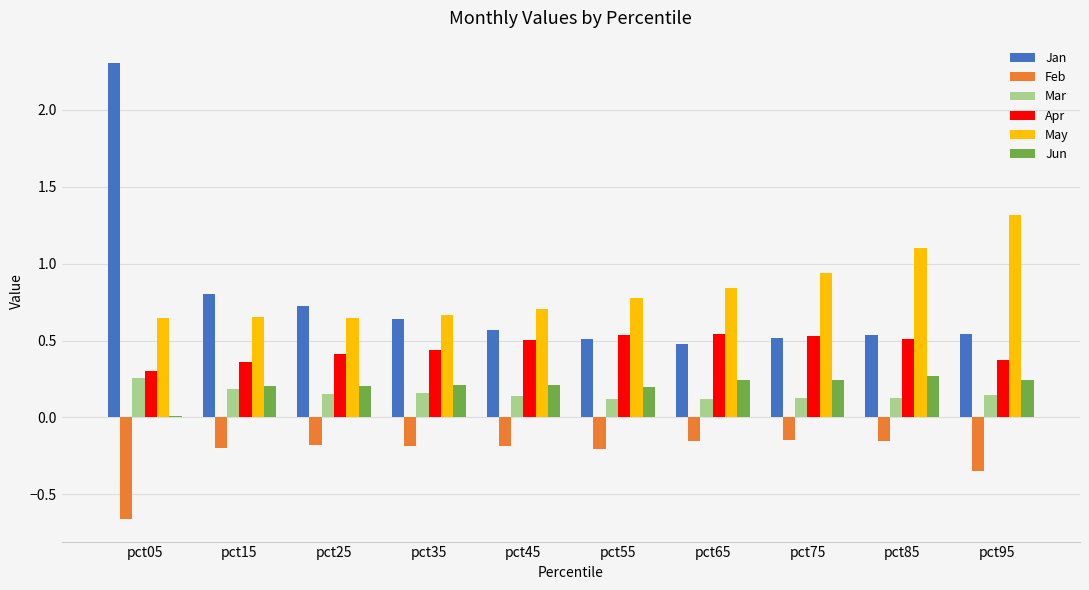

How many groups of bars are there?

10